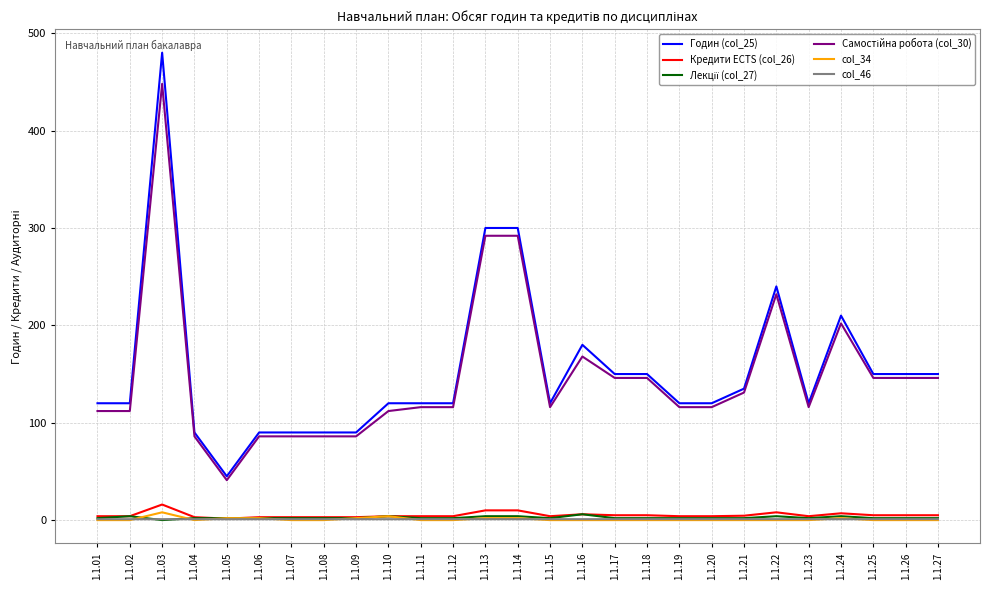

True or false: Кредити ECTS (col_26) and Годин (col_25) intersect in this chart.

False